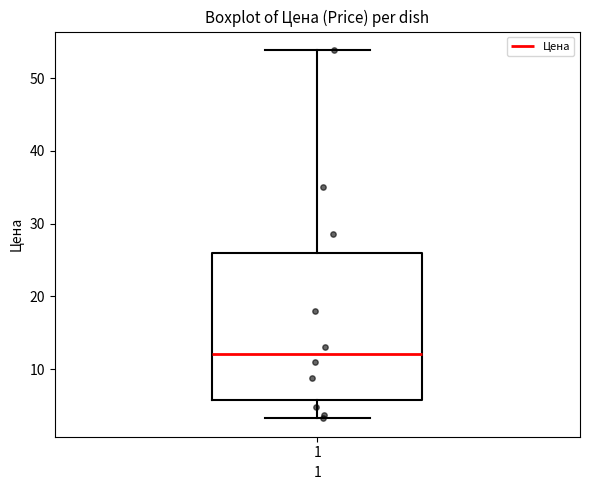

Read this box plot against the y-axis: the position of the median line, the range covered by the box, and the ends of both whiskers. The values are not printed on the chart, so give them approximately, as read against the axis.

median 12, box 6 to 26, whiskers 3 to 54